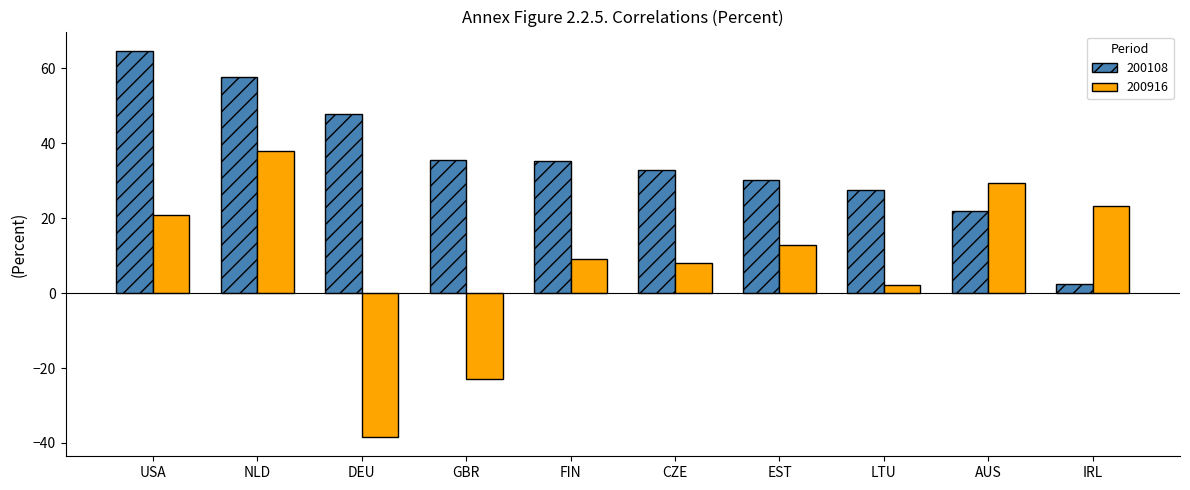

What is the difference between the 200108 values at AUS and USA?

42.7